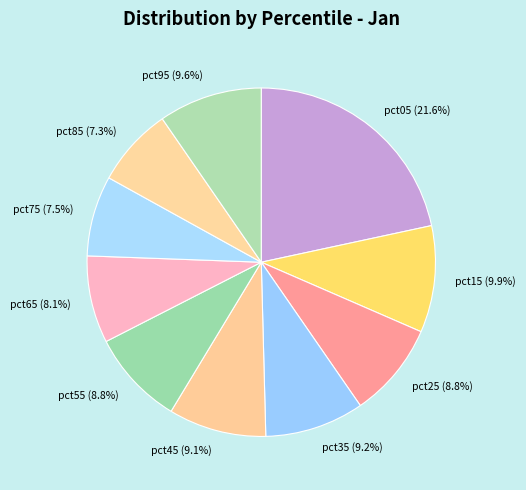

Which category has the biggest portion of the pie?

pct05